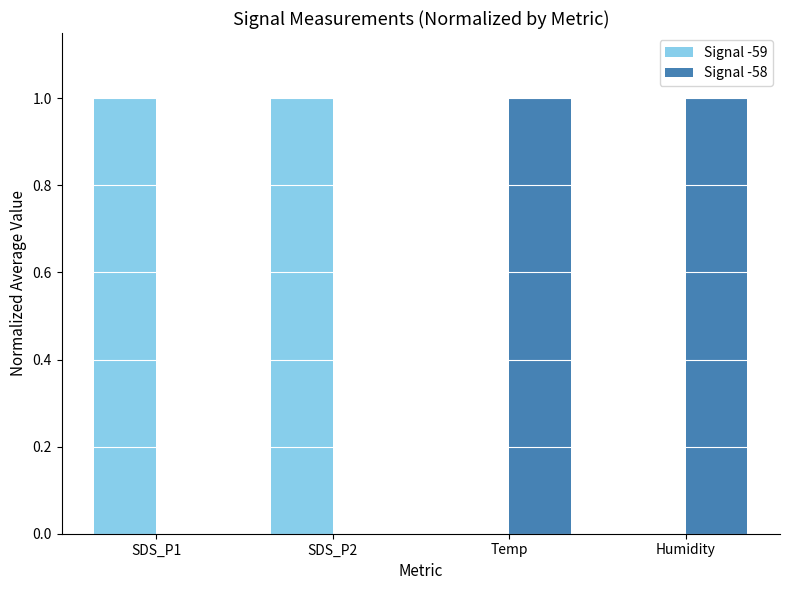

How many Signal -59 values are between 0 and 1?

4